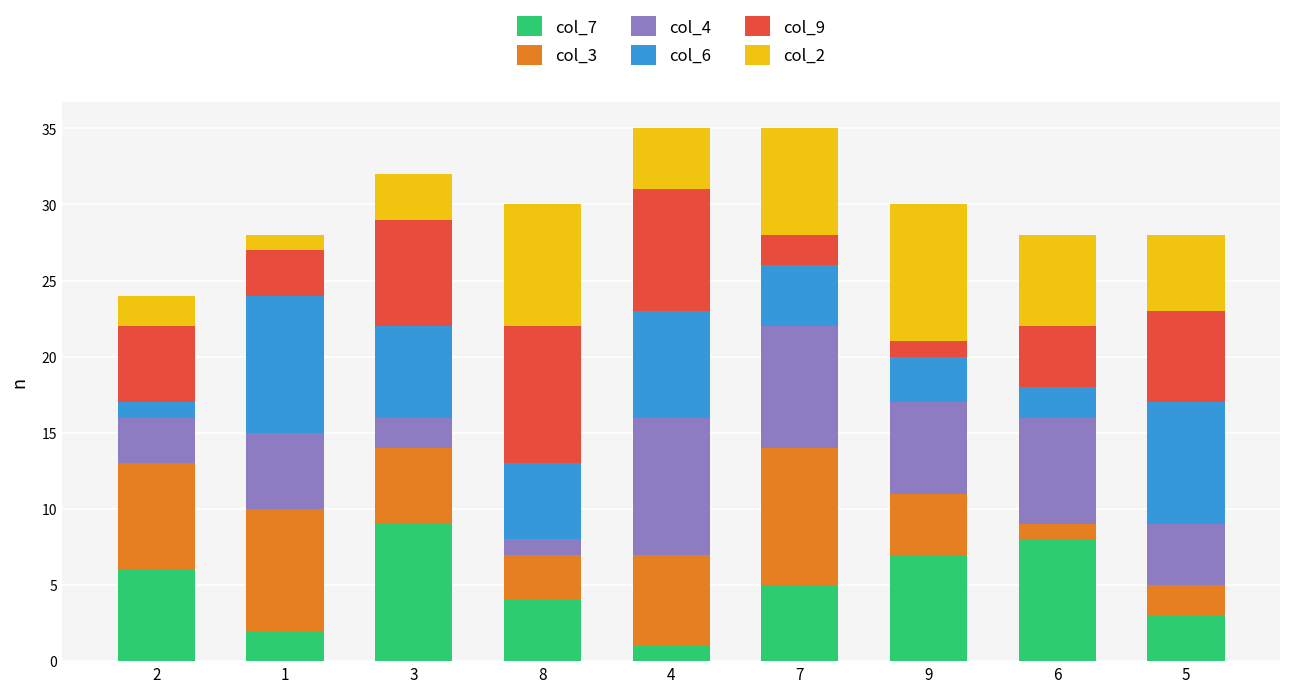

List the series in order of their peak value, lowest first.

col_7, col_3, col_4, col_6, col_9, col_2